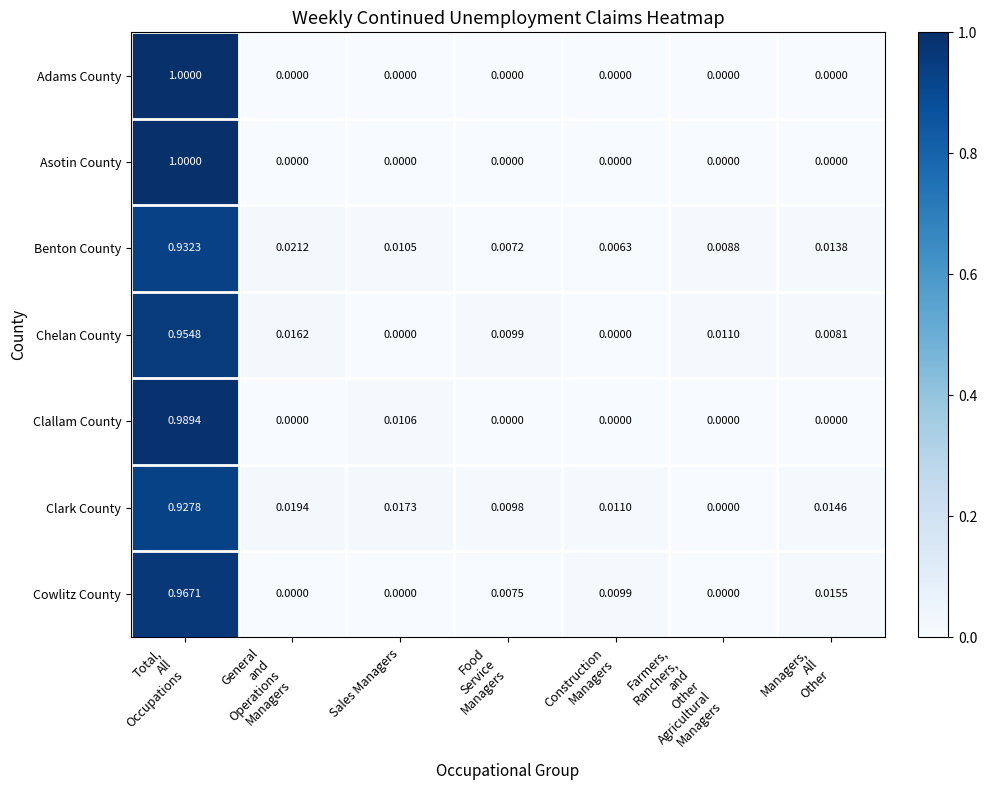

Which series has the largest total across all categories?

Benton County